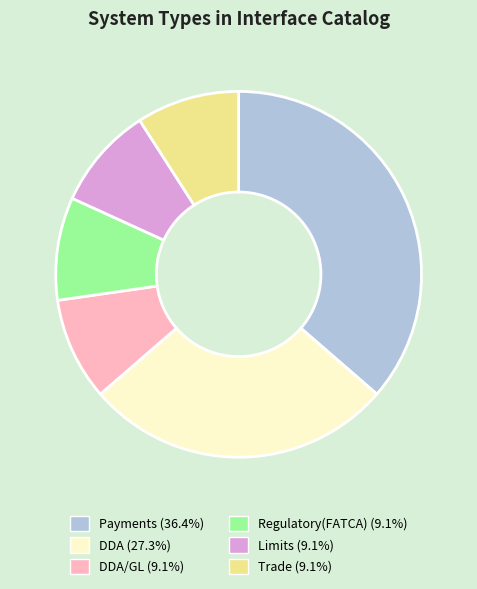

Is there any slice that represents more than half of the pie?

No